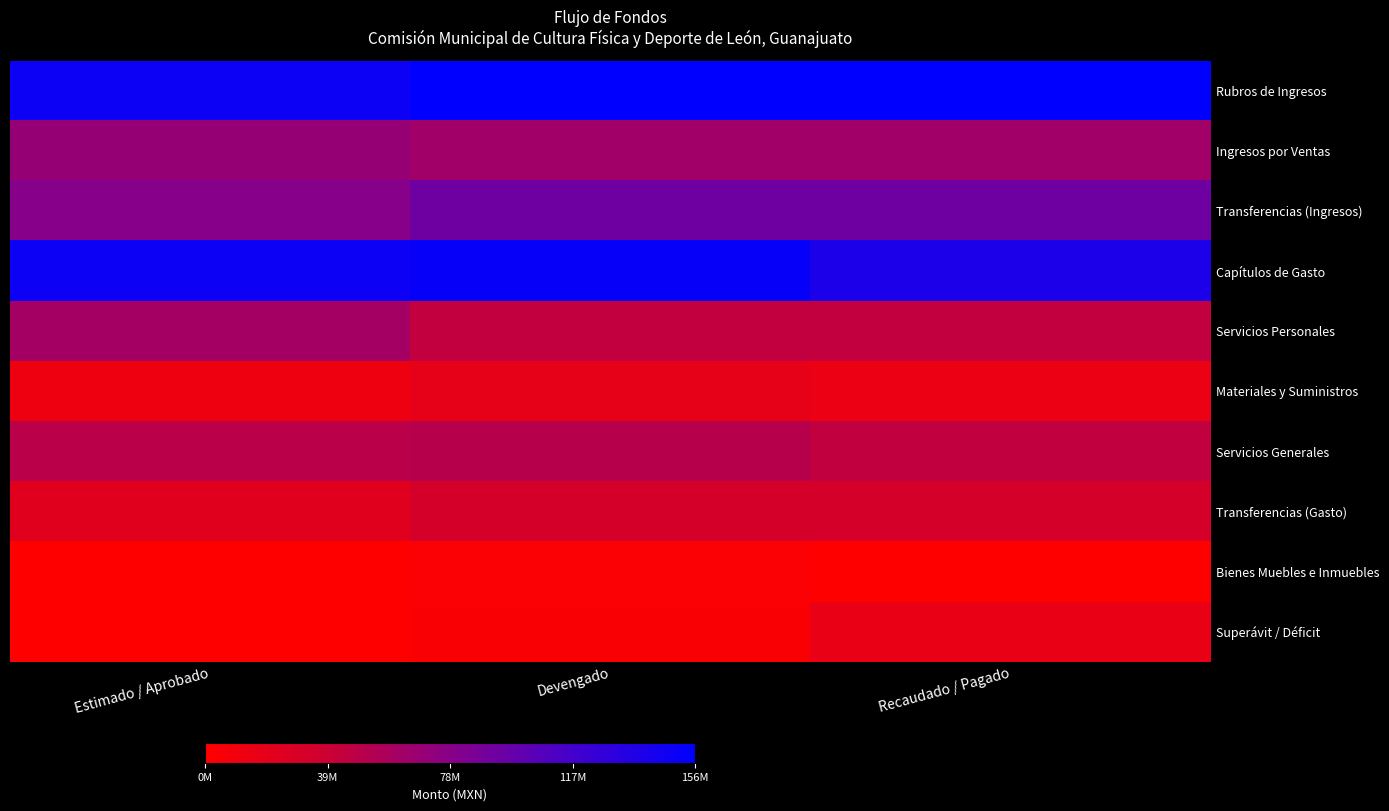

Which series has the largest total across all categories?

Rubros de Ingresos